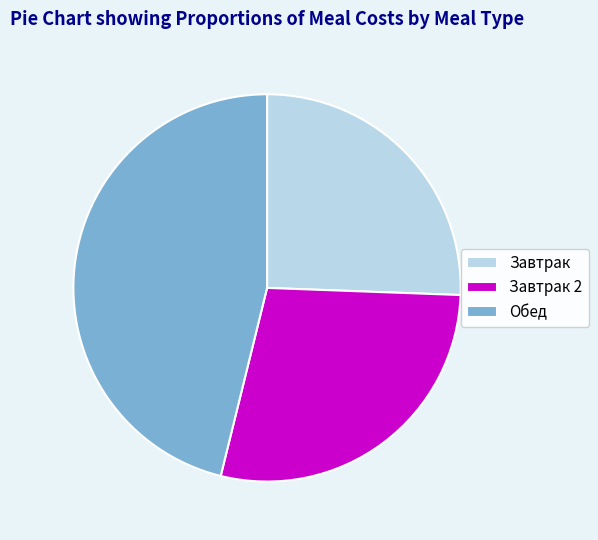

True or false: Обед accounts for 55% of the total.

False